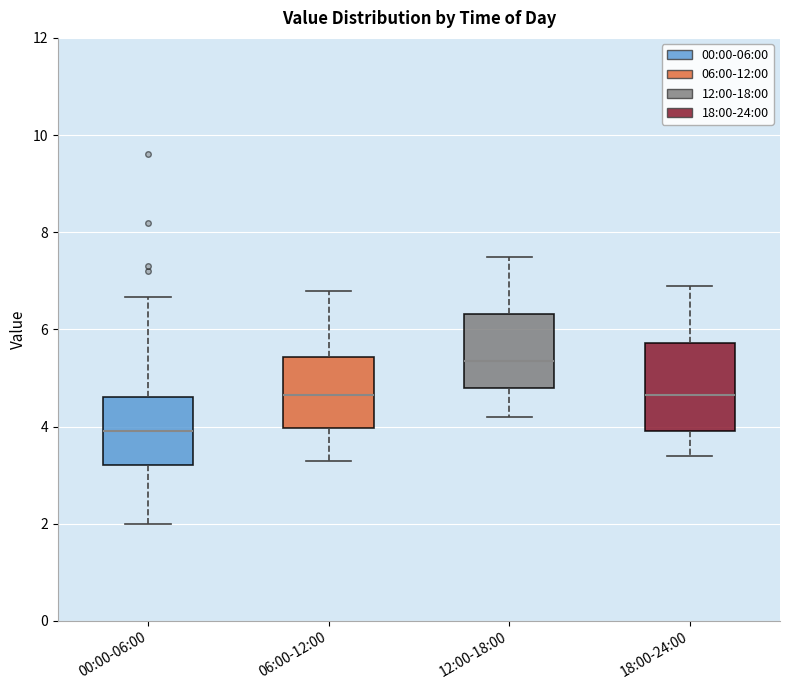

Which box's median line is the lowest?

00:00-06:00